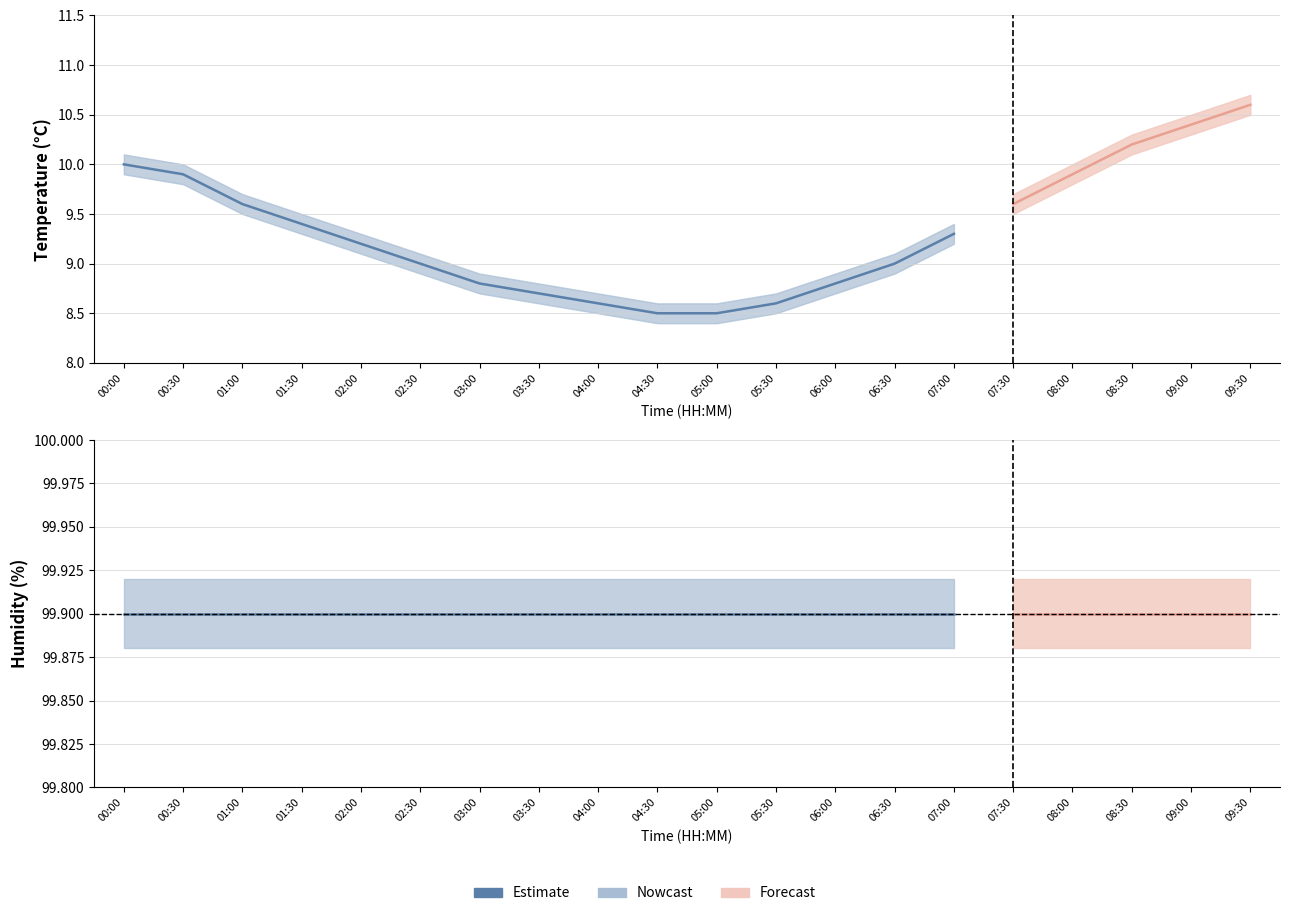

At 07:00, list the series in order from smallest to largest.

temp_lower, temperature, temp_upper, hum_lower, humidity, hum_upper